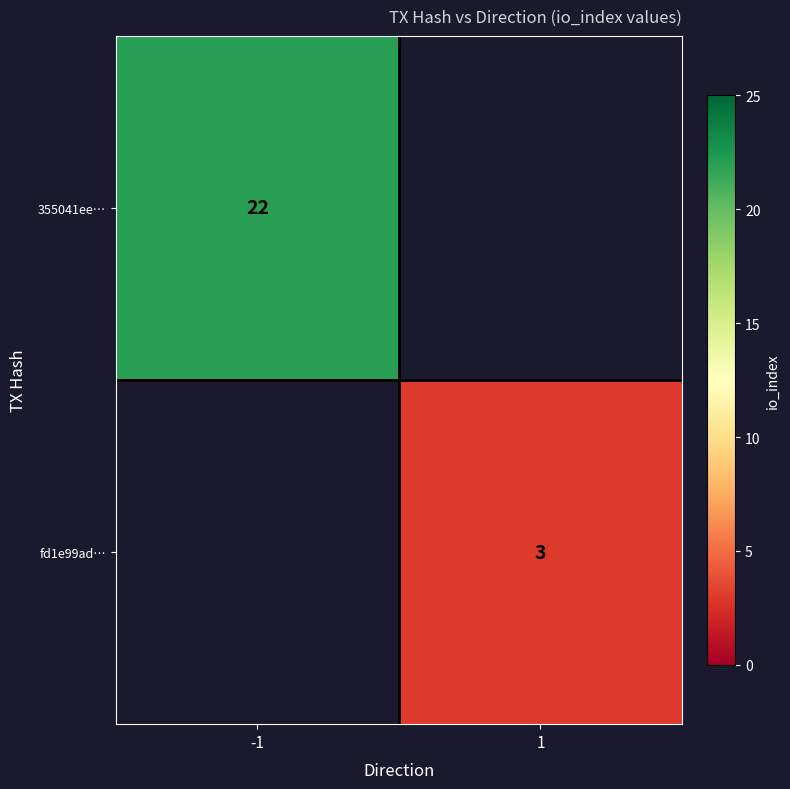

The value of 355041ee… at -1 is 22. True or false?

True